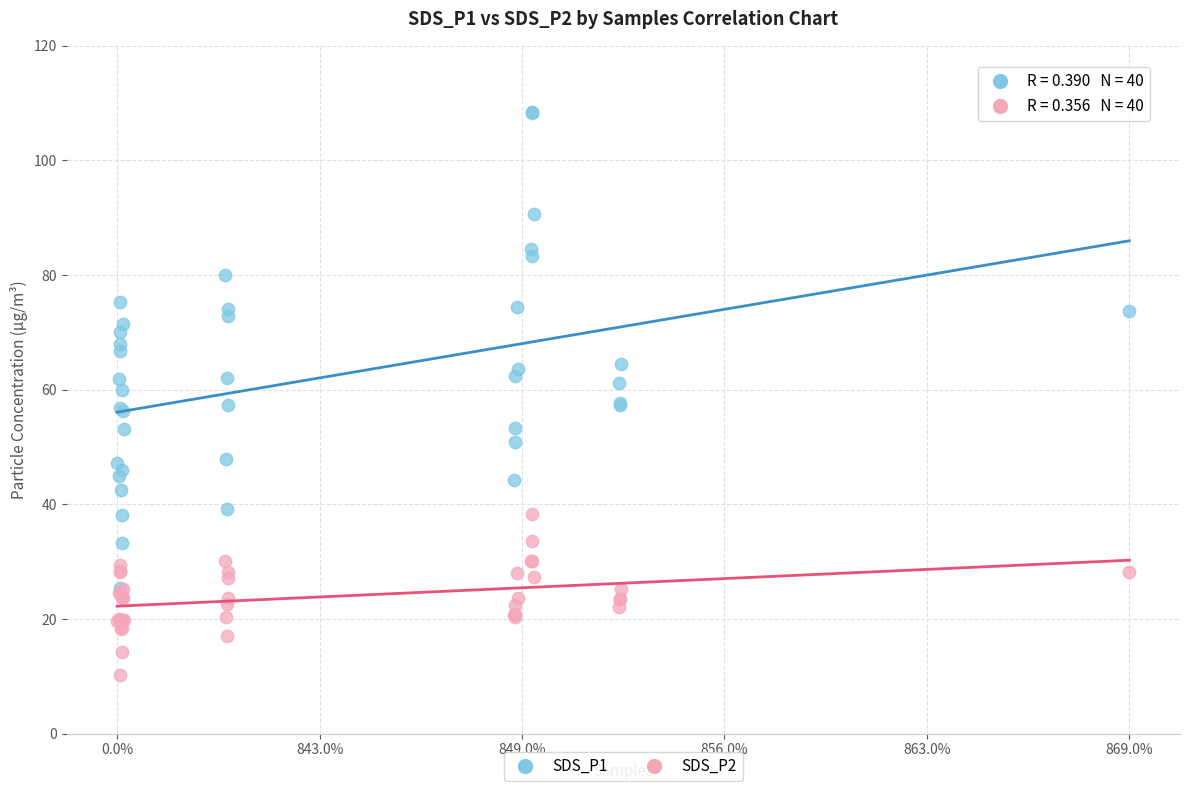

Which series contains the highest Y value?

SDS_P1